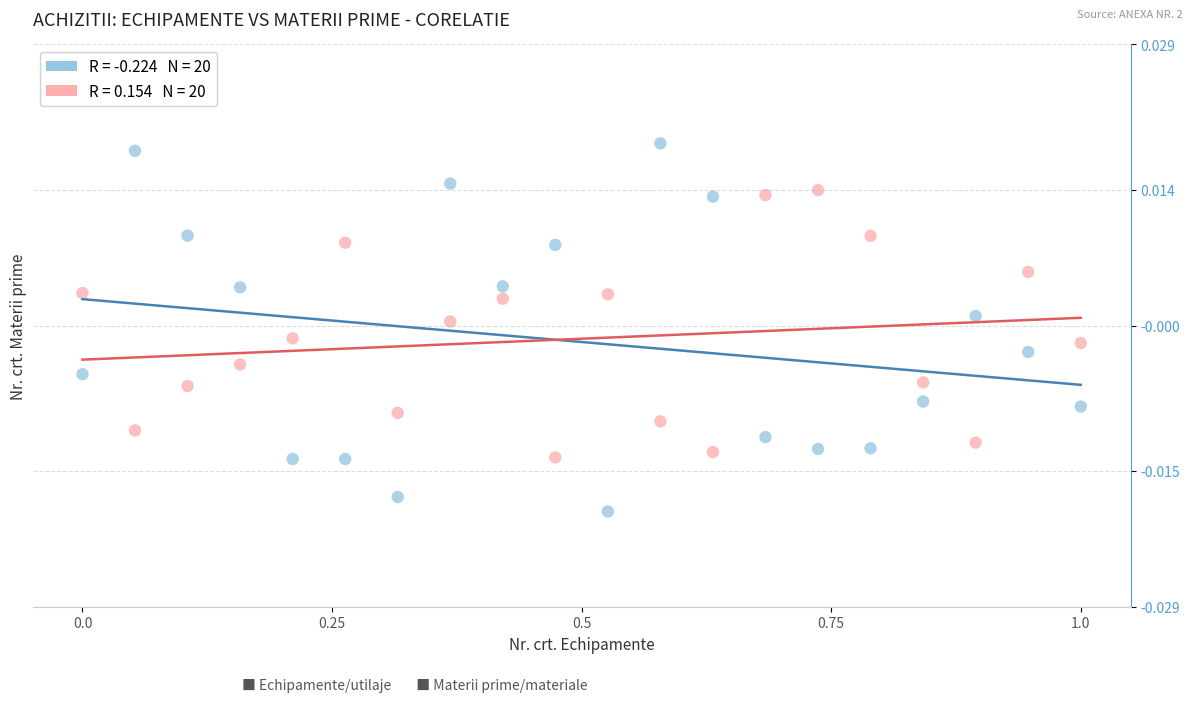

Across all data points, what is the range of X values (max minus min)?

1.0